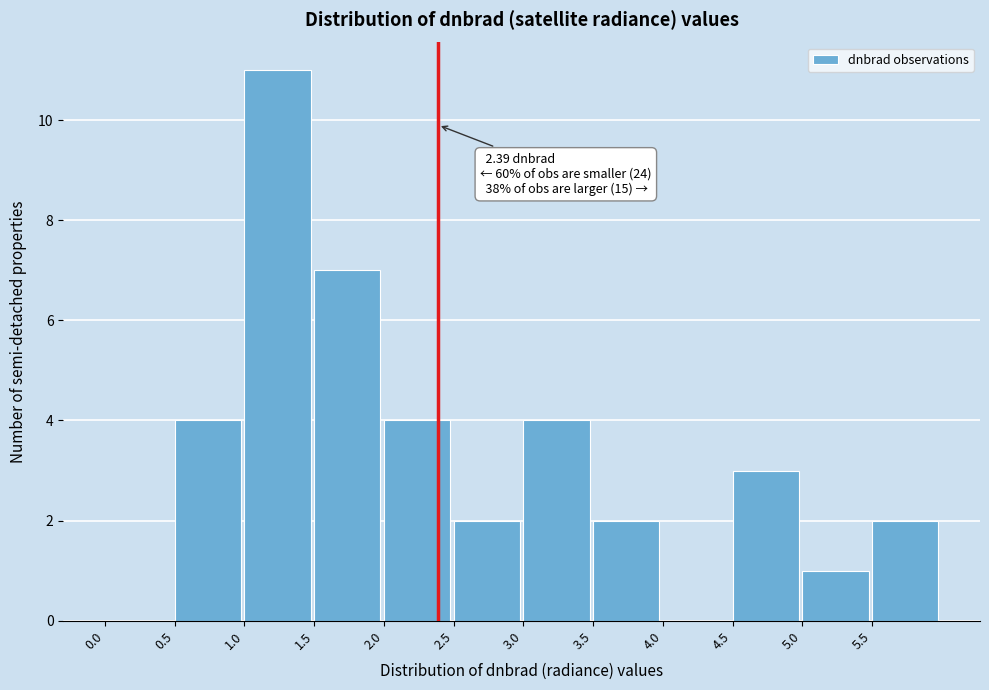

Which range on the x-axis has the tallest bar?

1.0 to 1.5